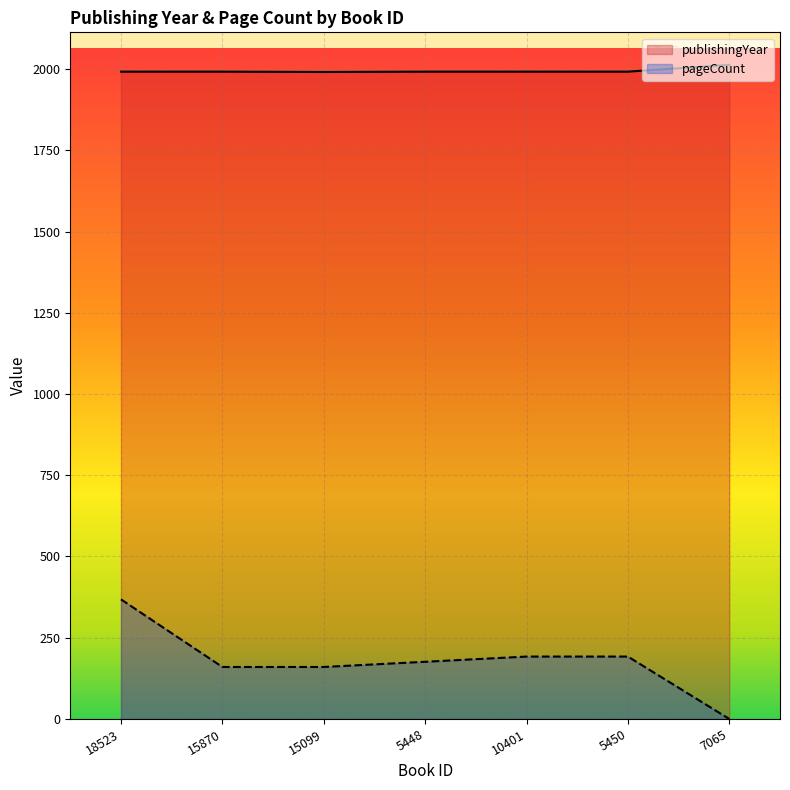

What is the label of the 6th point from the right?

15870